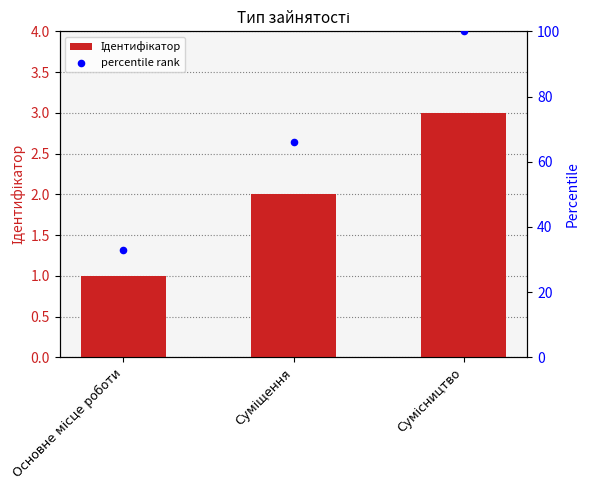

Which series has the widest spread of Y values?

percentile rank